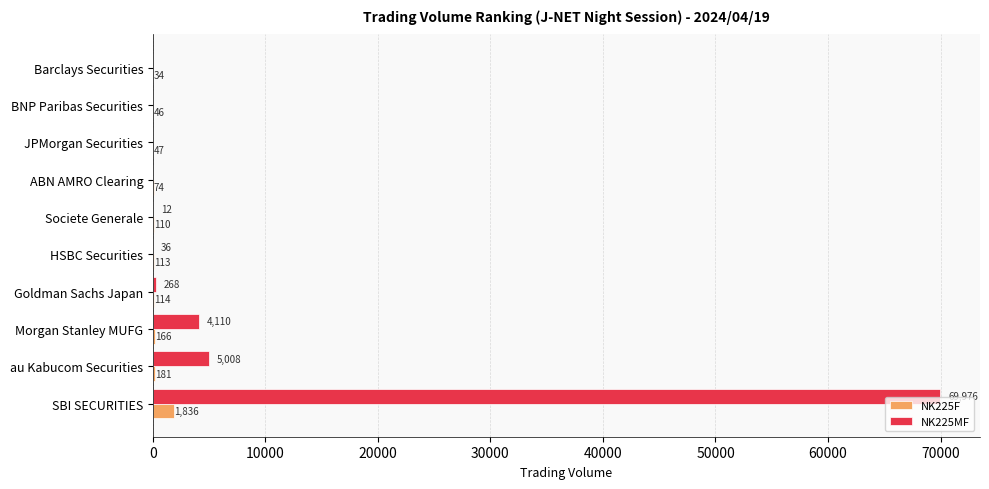

Is it true that NK225MF equals 36 at HSBC Securities?

True